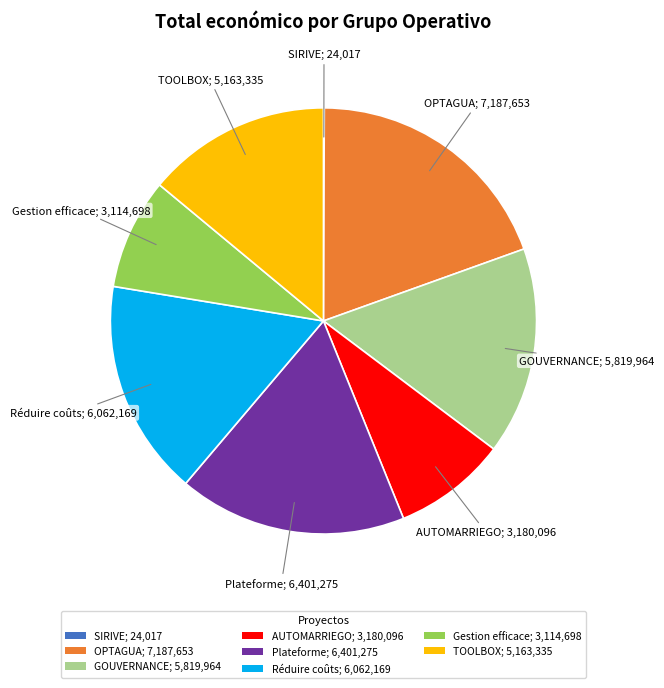

Does any single category account for the majority?

No